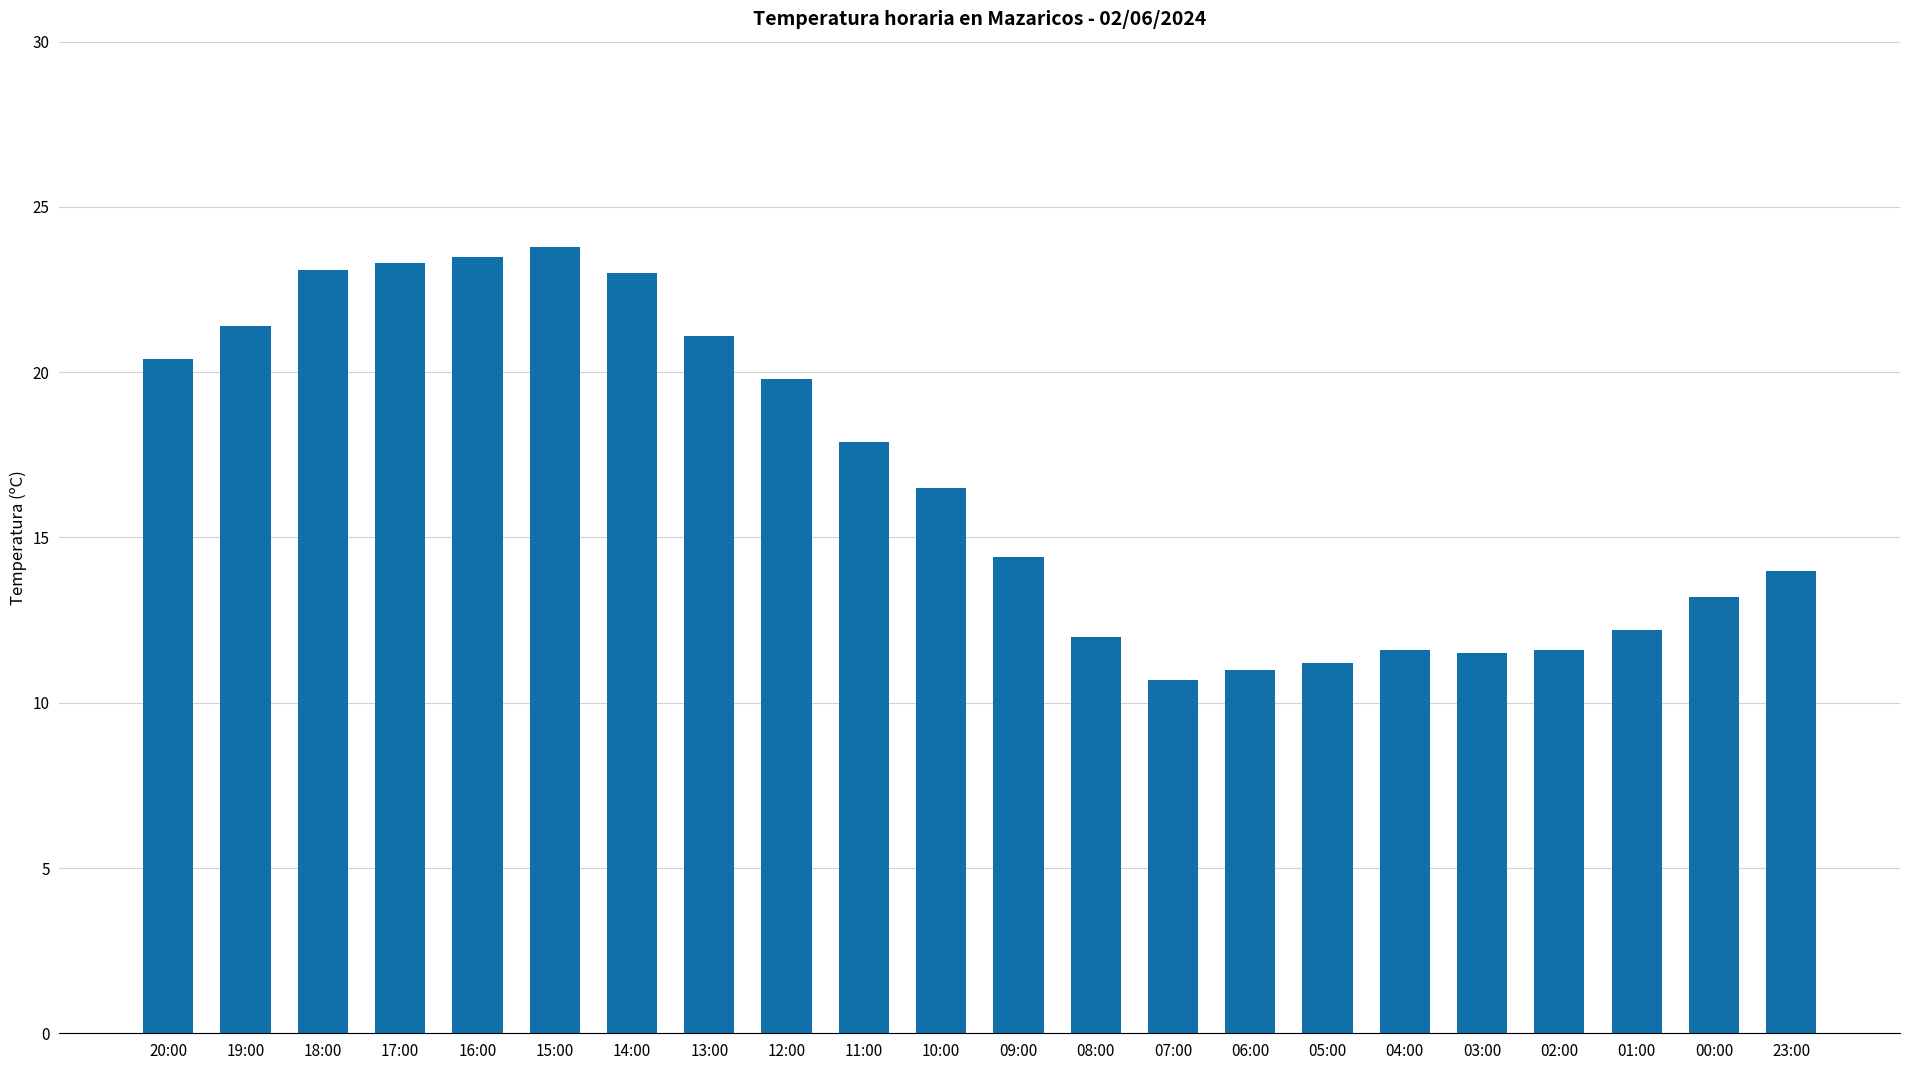

How many data points are less than 16?

11